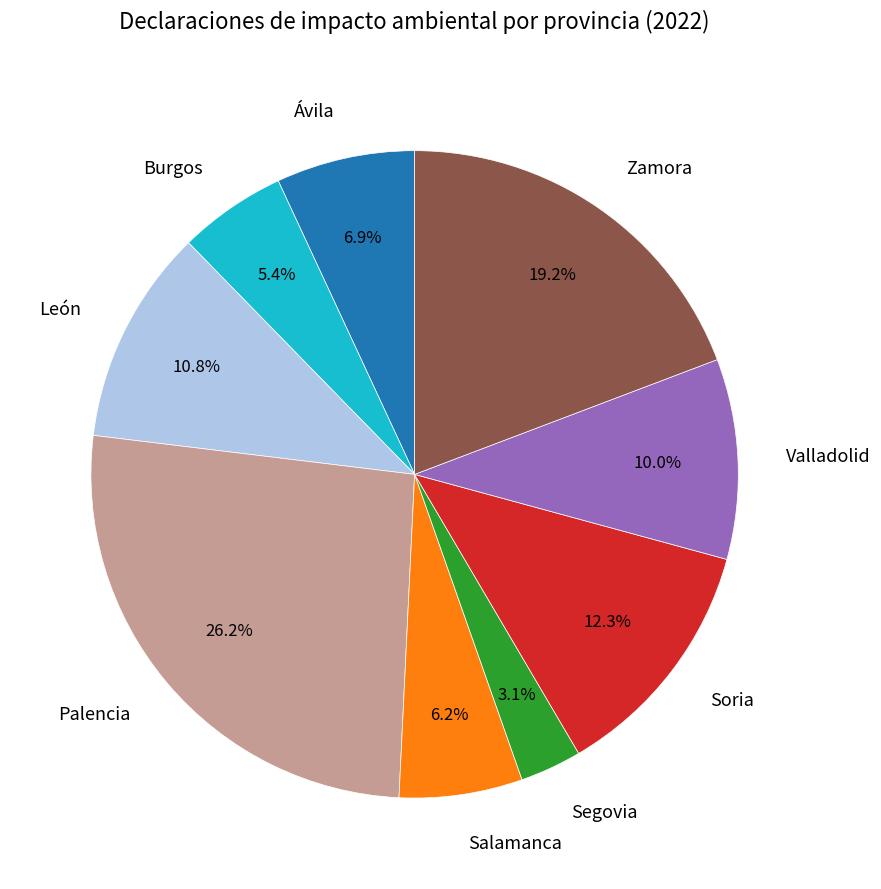

What is the largest slice in the pie chart?

Palencia